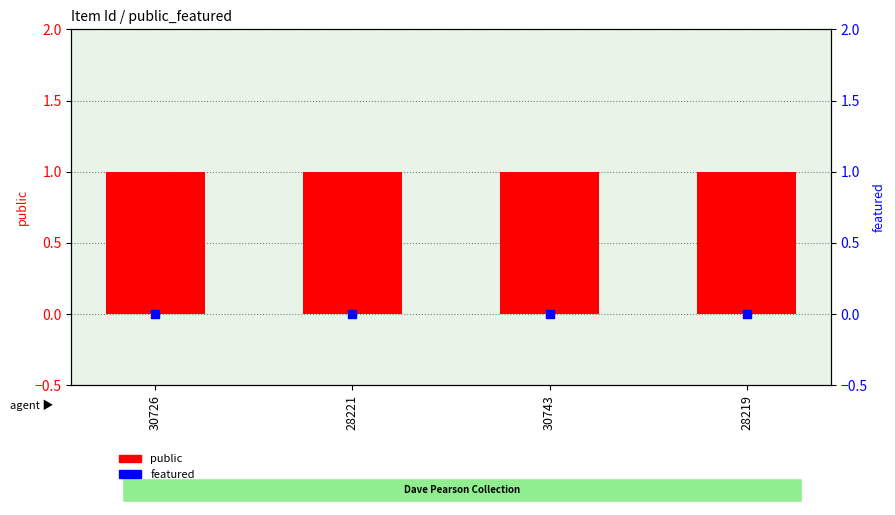

What is the total value across all series at 30726?

1